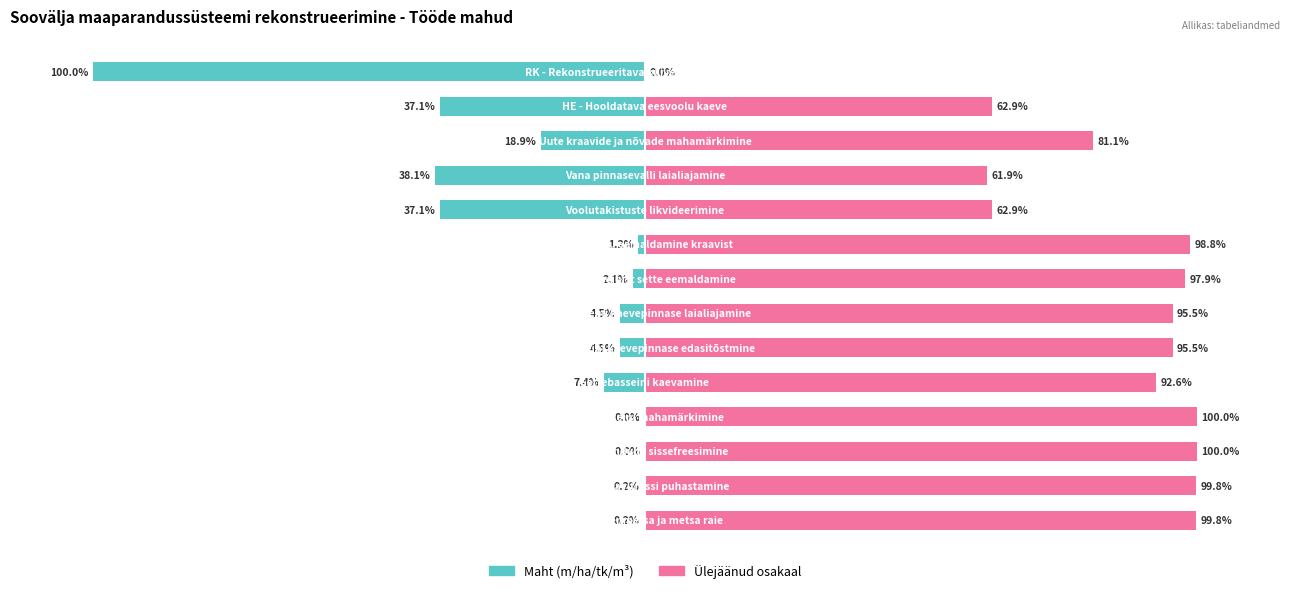

True or false: Ülejäänud osakaal has a value of 138.1 at 1.

False